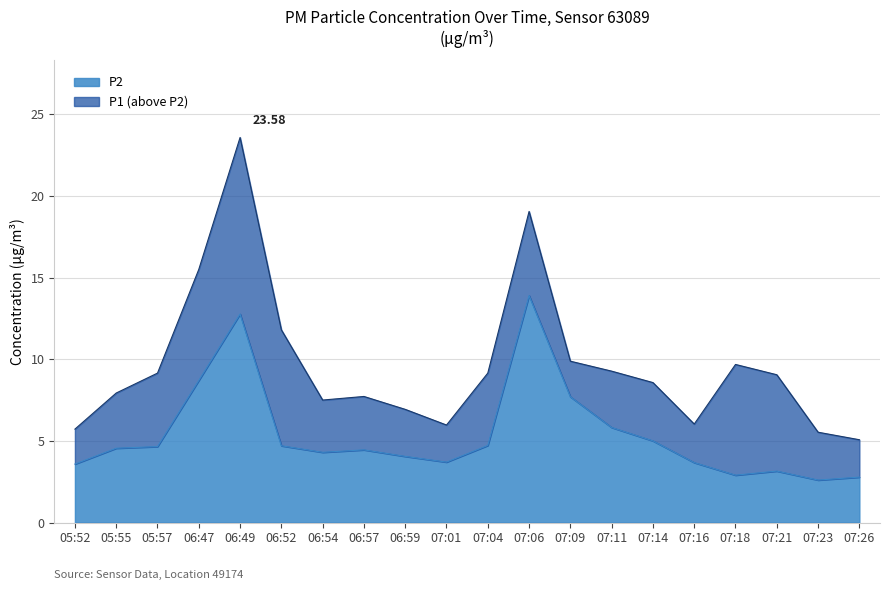

True or false: P2 and P1 intersect in this chart.

False